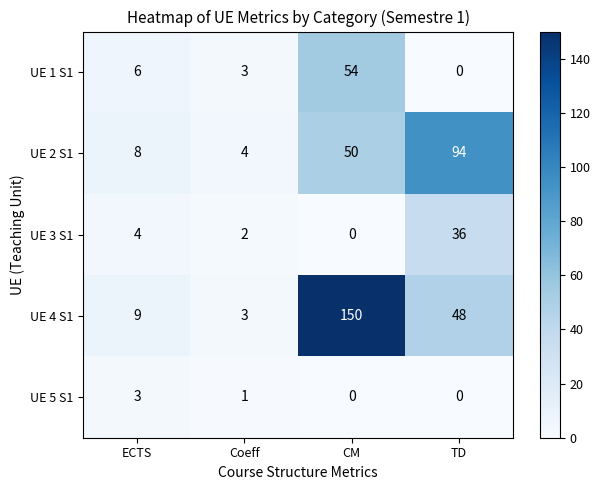

What is the maximum value shown in the chart?

150